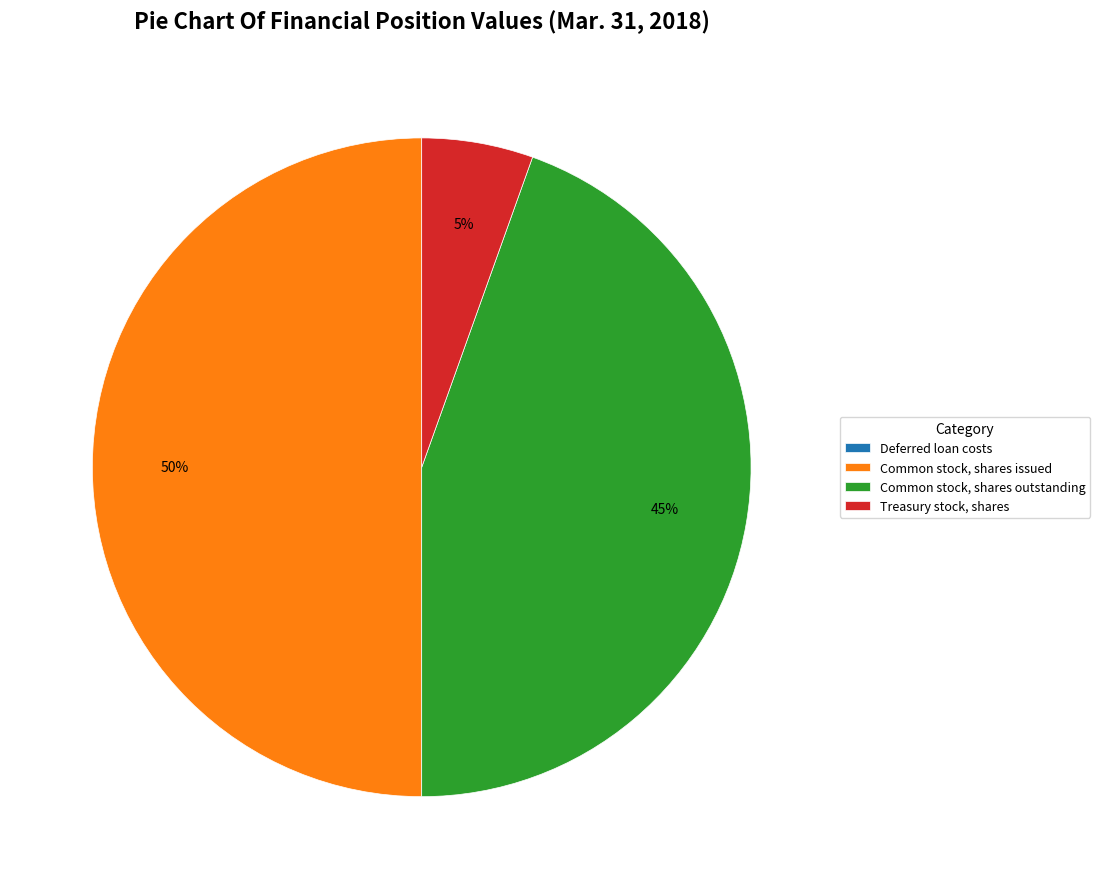

Is it true that Common stock, shares outstanding is 45% of the pie?

True